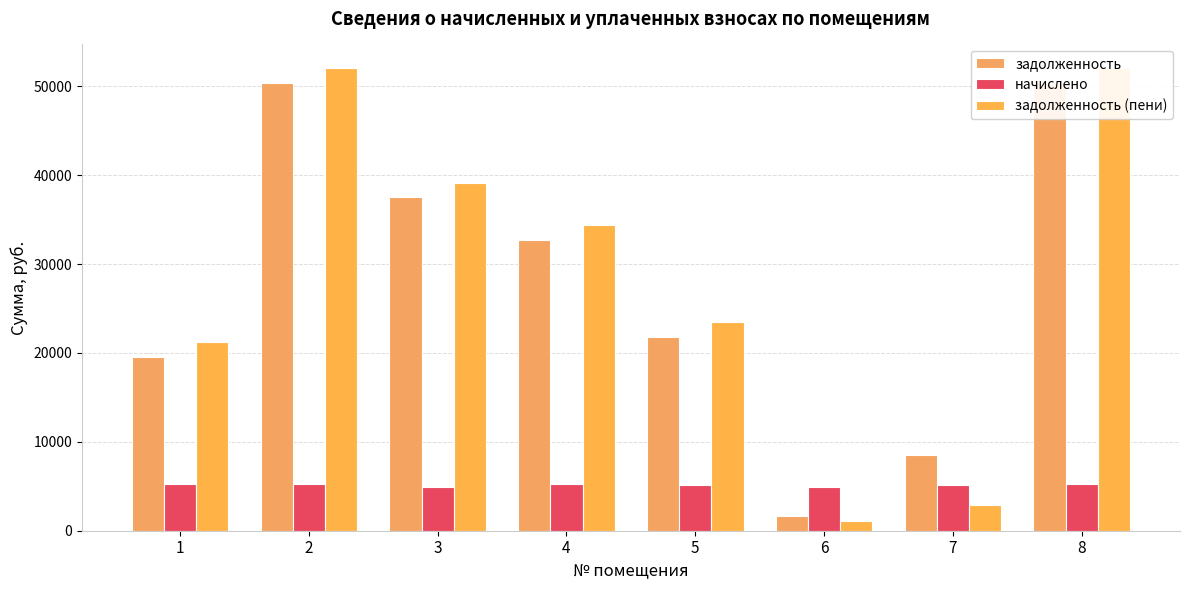

Reading left to right, transcribe all the data shown in this chart.

задолженность: 19494.0	50372.4	37541.4	32676.4	21751.7	1632.0	8532.0	50372.4
начислено: 5234.4	5234.4	4910.4	5263.2	5169.6	4896.0	5119.2	5234.4
задолженность (пени): 21238.8	52117.2	39178.2	34430.8	23474.9	1088.0	2844.0	52117.2